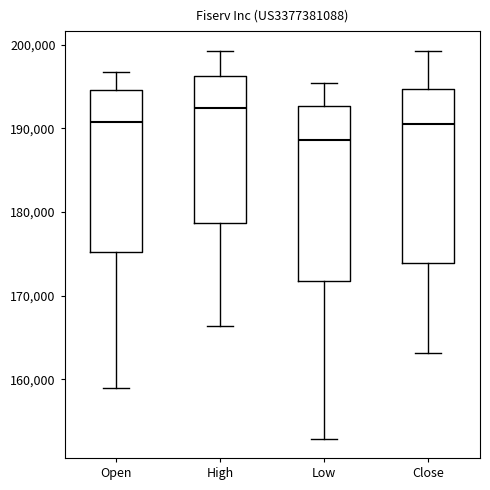

Which box has the lowest median line?

Low